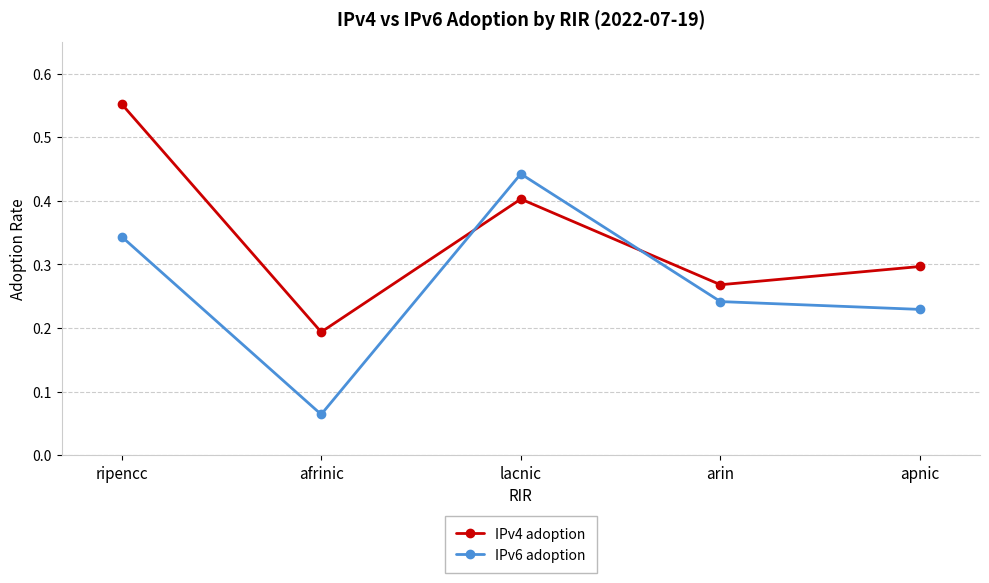

At which label does IPv6 adoption reach its minimum?

afrinic